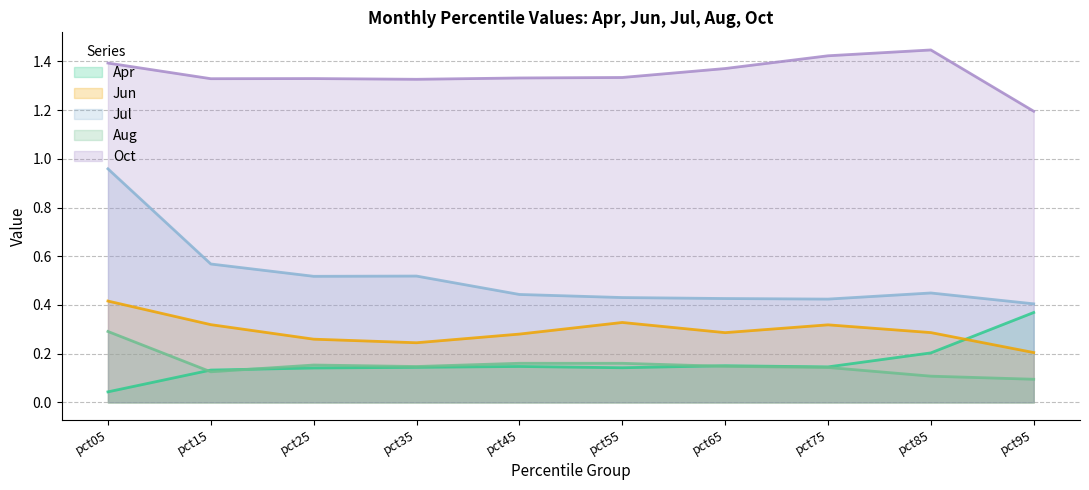

Is the value of Jul at pct15 greater than the value of Aug at pct95?

Yes